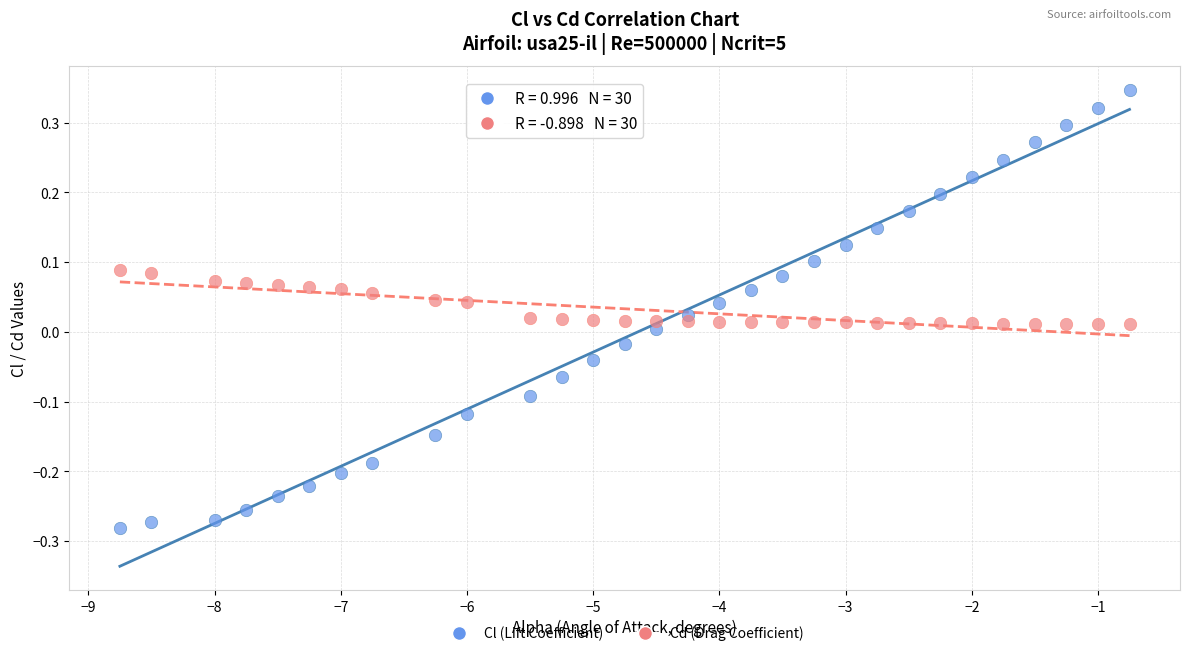

Which series has the widest spread of Y values?

Cl (Lift Coefficient)